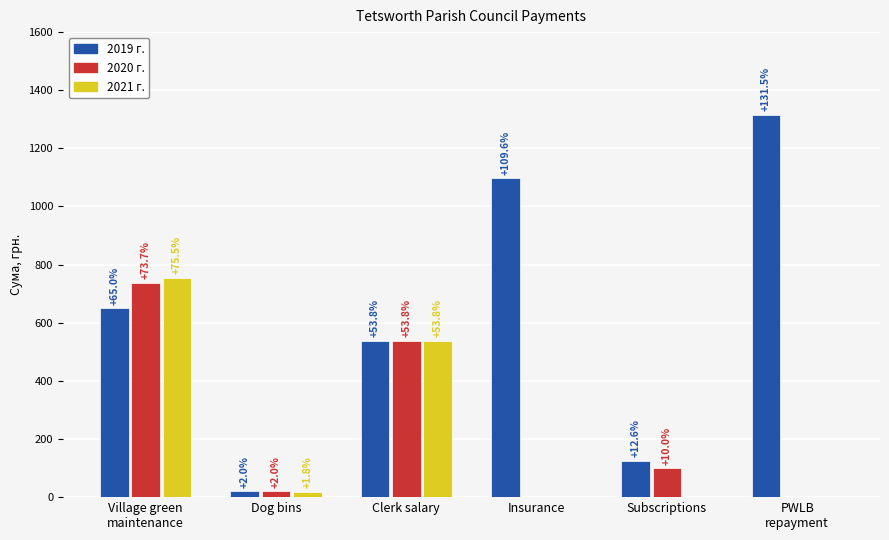

What are all the series names shown in the legend?

2019 г., 2020 г., 2021 г.